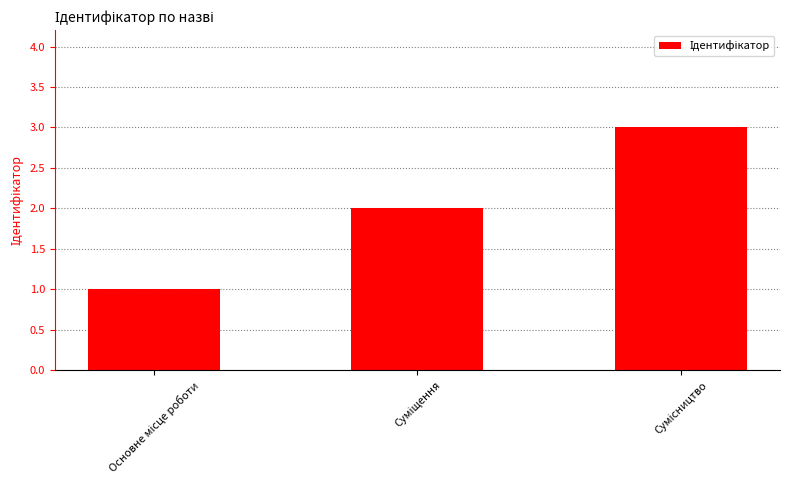

What is the sum of all values?

6